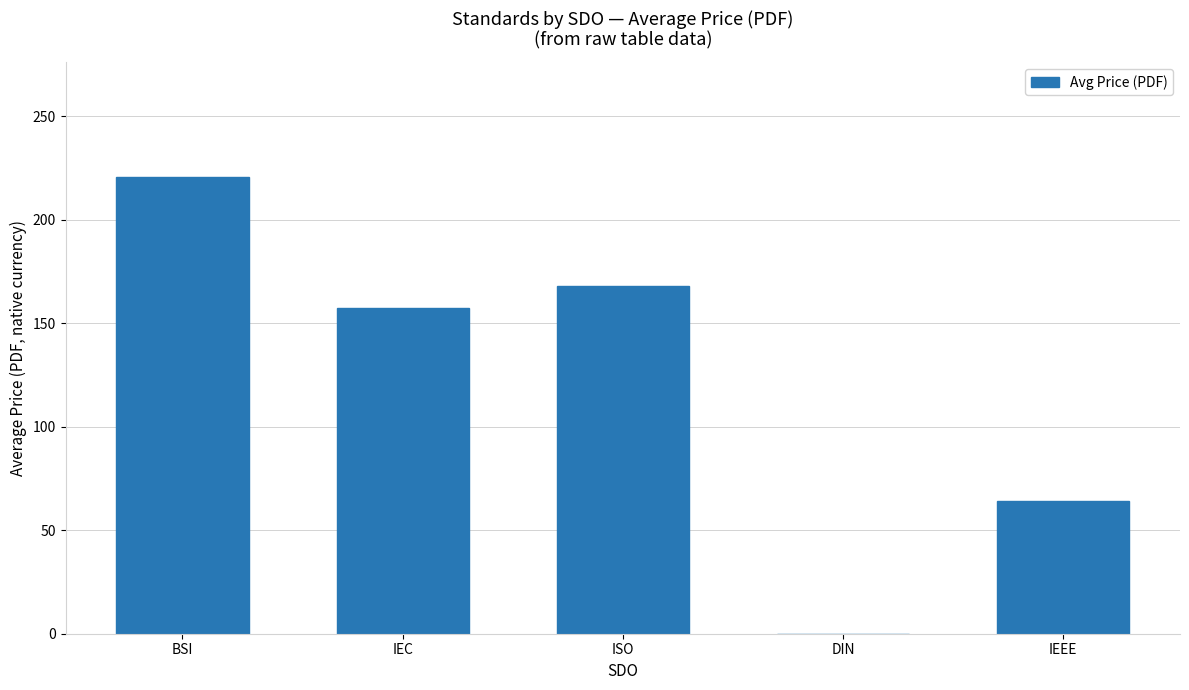

What value does the data have at IEC?

157.5